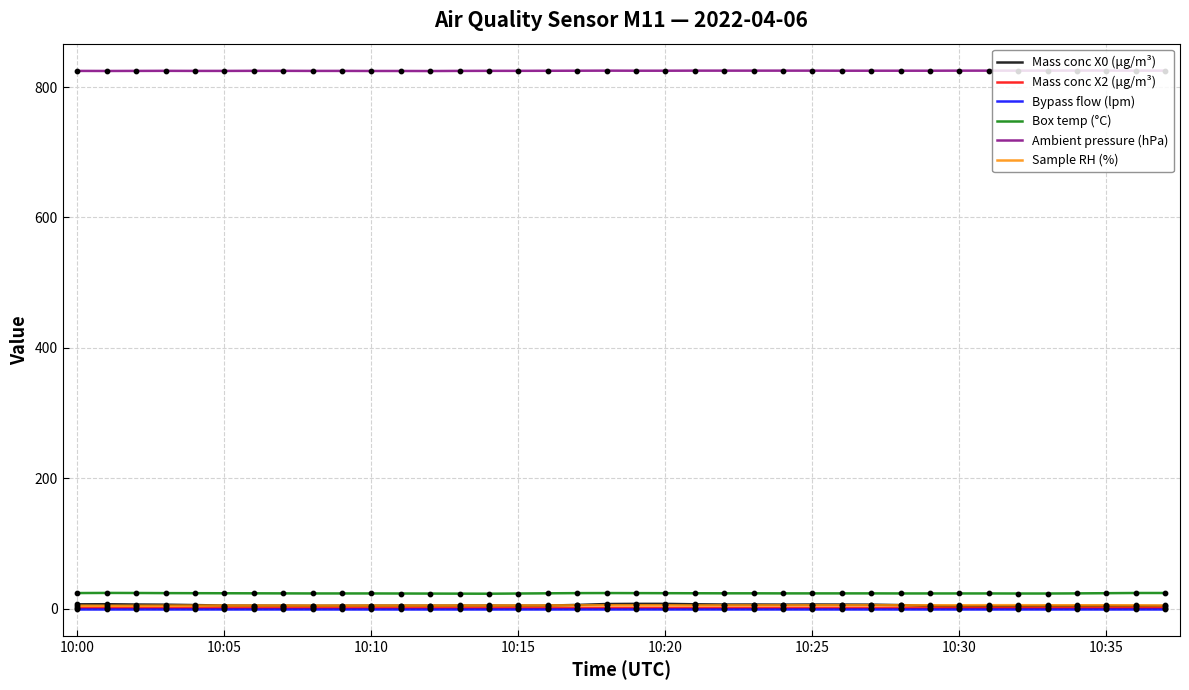

At how many categories does at least one series exceed 652?

38